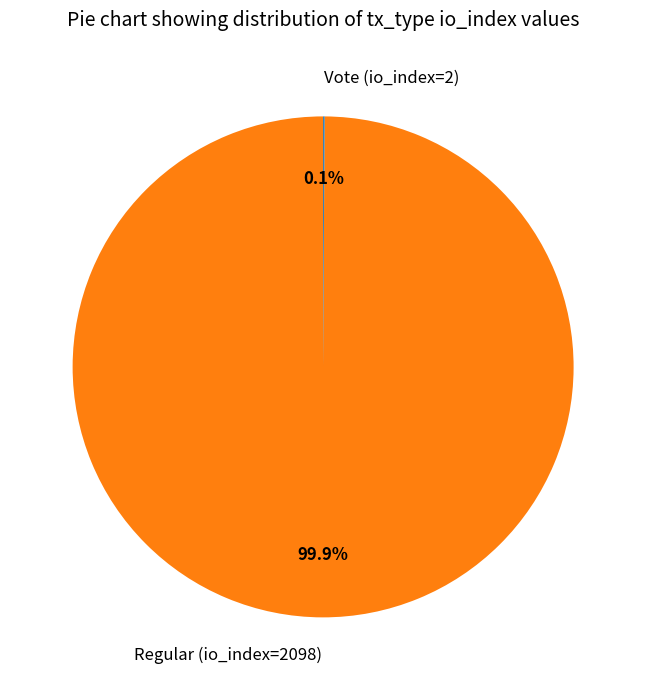

Which slice is the largest?

Regular (io_index=2098)